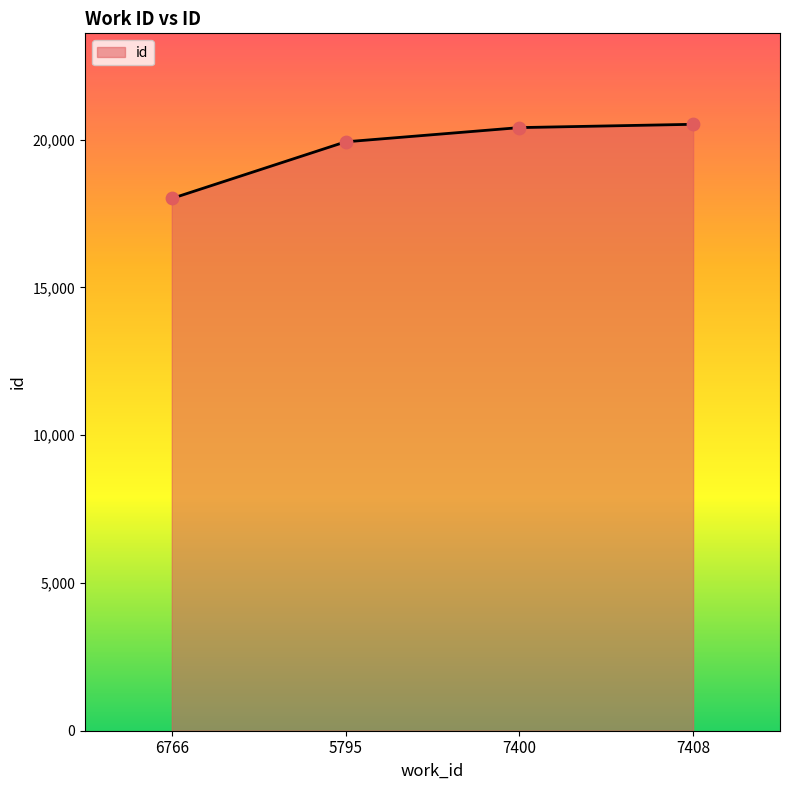

What is the change in value from 5795 to 7408?

+593